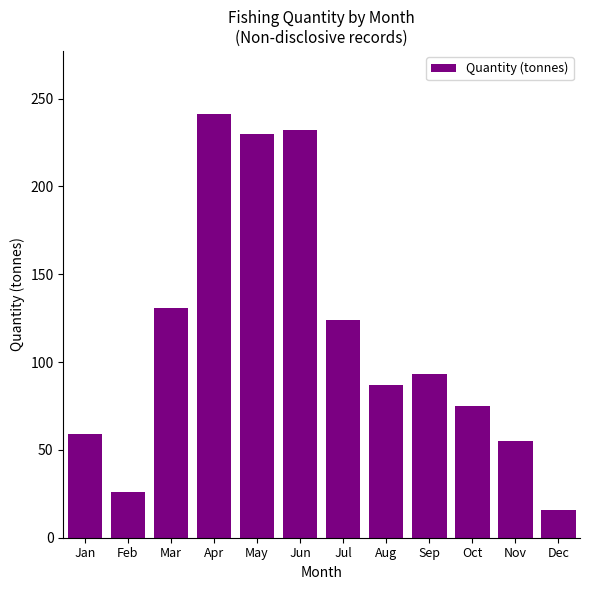

Reading right to left, extract all data points from this chart.

Dec=16	Nov=55	Oct=75	Sep=93	Aug=87	Jul=124	Jun=232	May=230	Apr=241	Mar=131	Feb=26	Jan=59